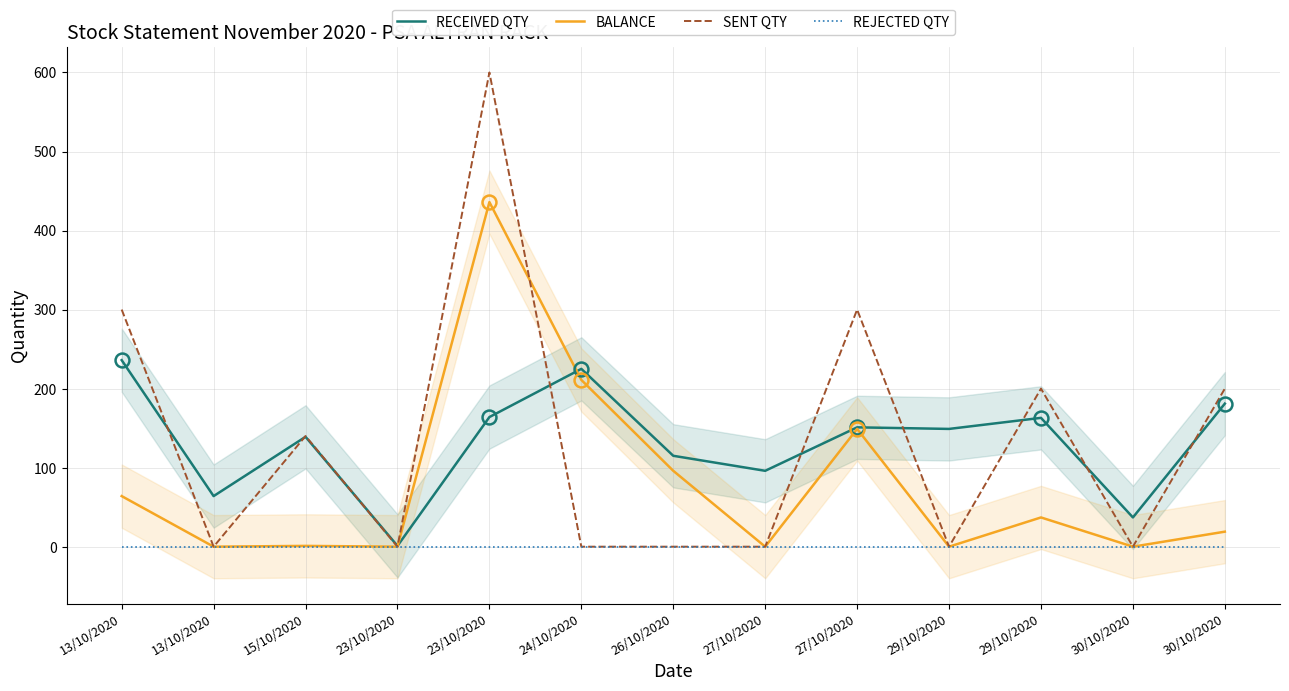

How many data points in BALANCE are less than 19?

6